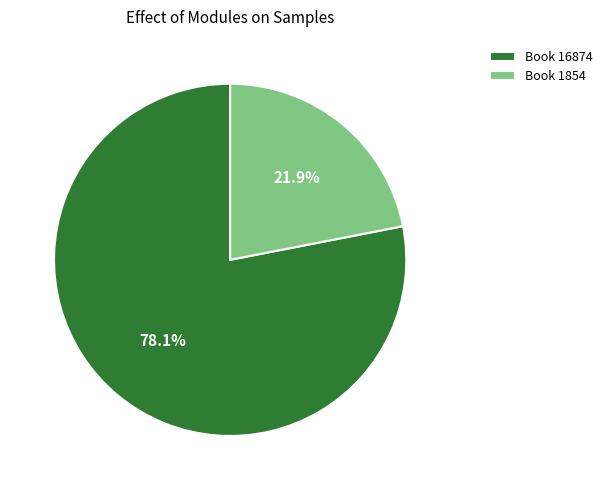

How many slices are in this pie chart?

2